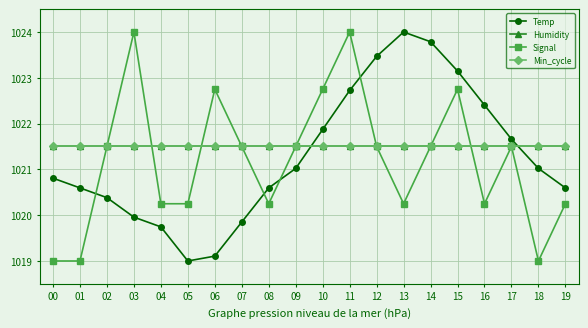

The Min_cycle series shows 482.9 at 04. True or false?

False